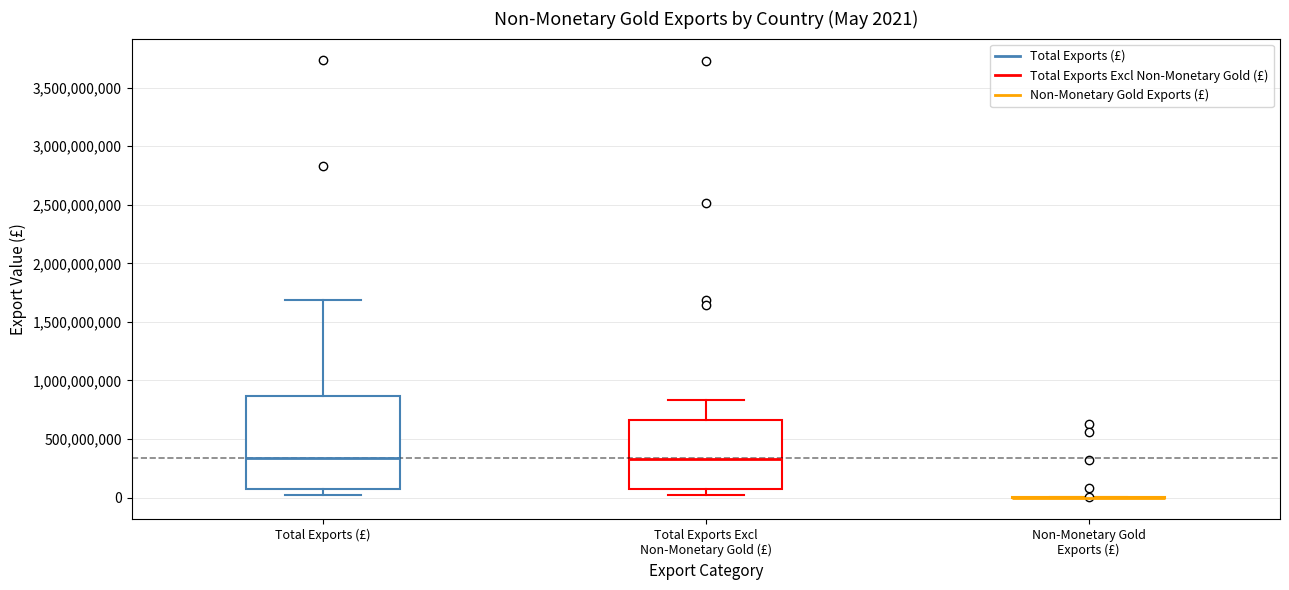

Which box is the tallest, from its lower edge to its upper edge?

Total Exports (£)